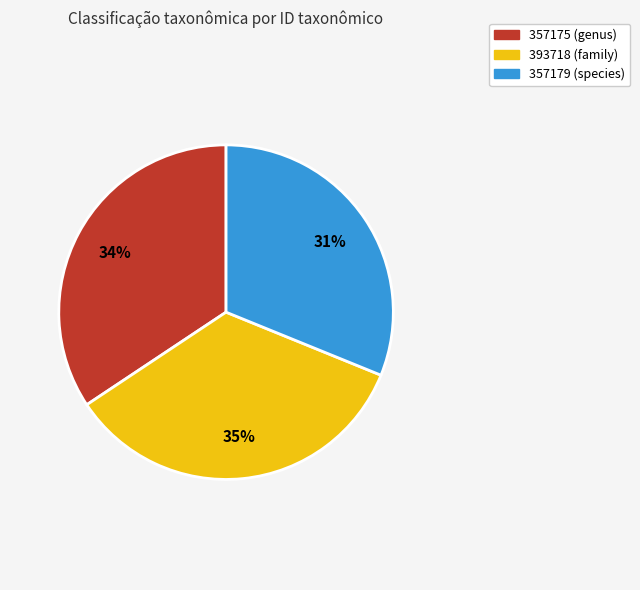

To the nearest percent, what portion does 357175 (genus) represent?

34%